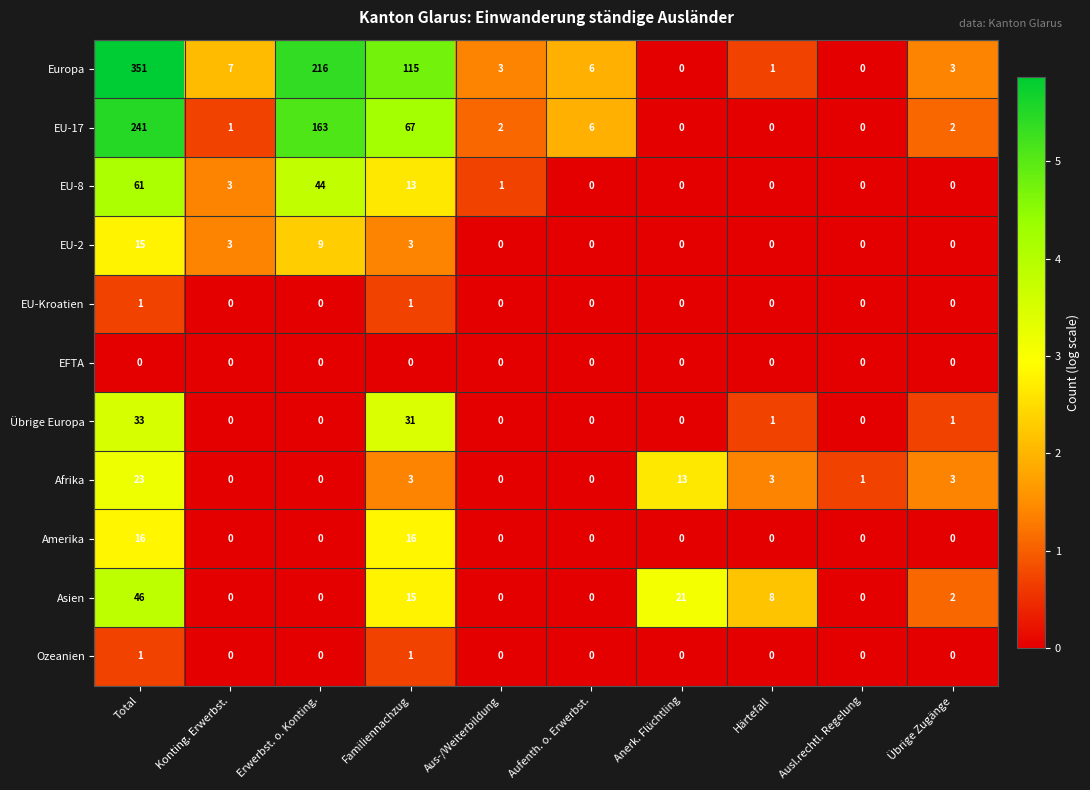

What is the greatest value displayed?

351